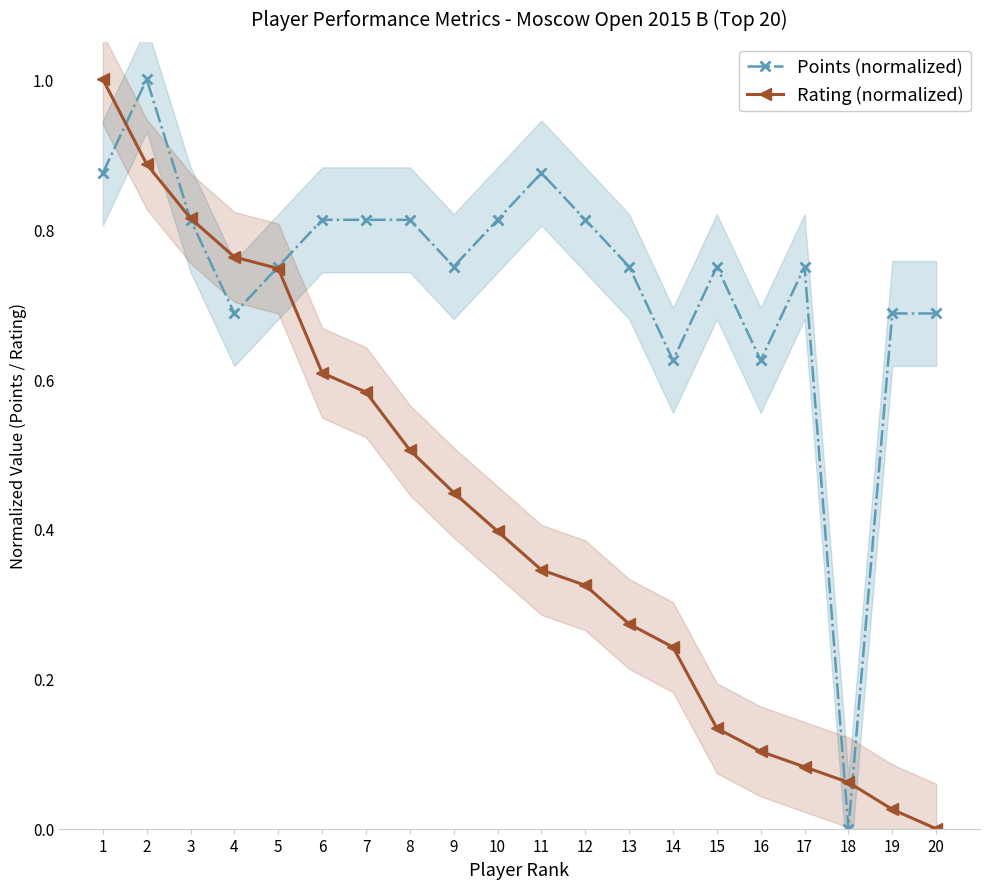

The Rating (normalized) series shows 0.3 at 12. True or false?

True